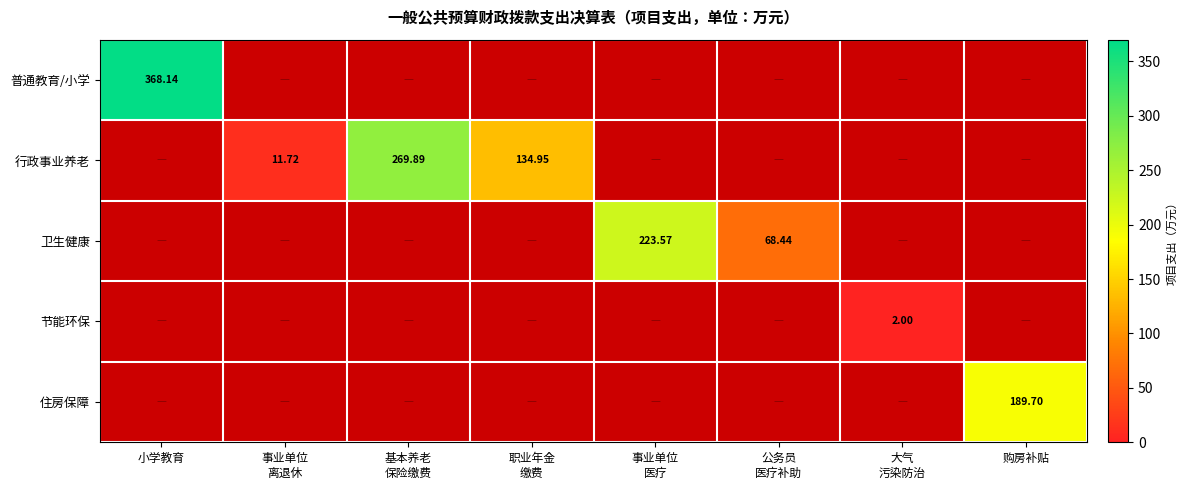

The 行政事业养老 series shows 161.8 at 事业单位 医疗. True or false?

False